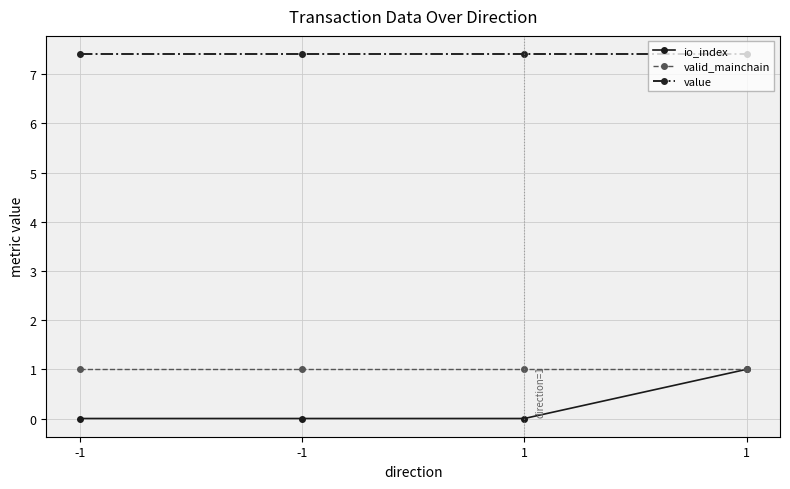

Reading left to right, extract all data points from this chart.

io_index: 0.0	0.0	0.0	1.0
valid_mainchain: 1.0	1.0	1.0	1.0
value: 7.4	7.4	7.4	7.4